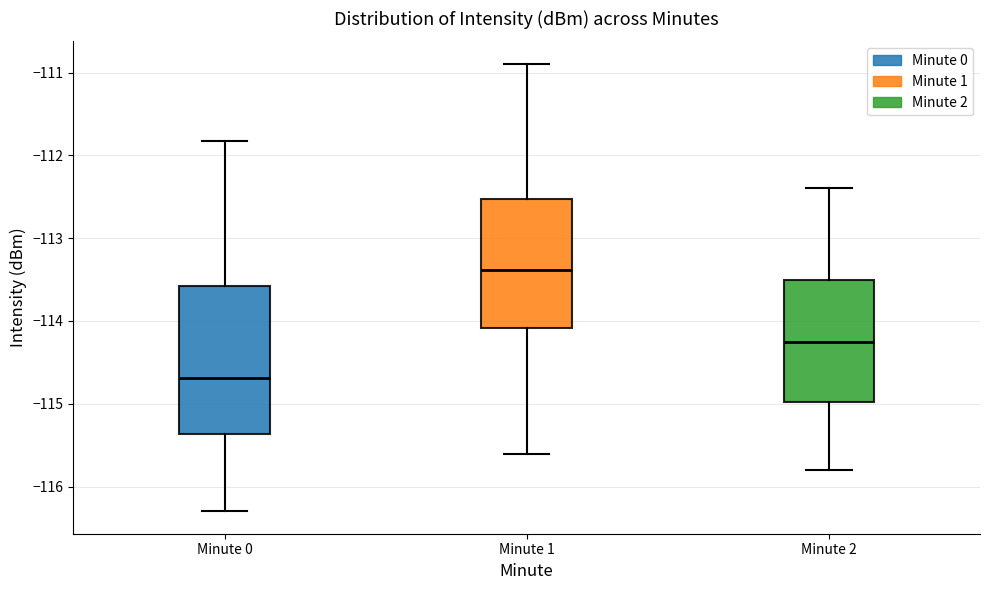

Which box has the lowest median line?

Minute 0